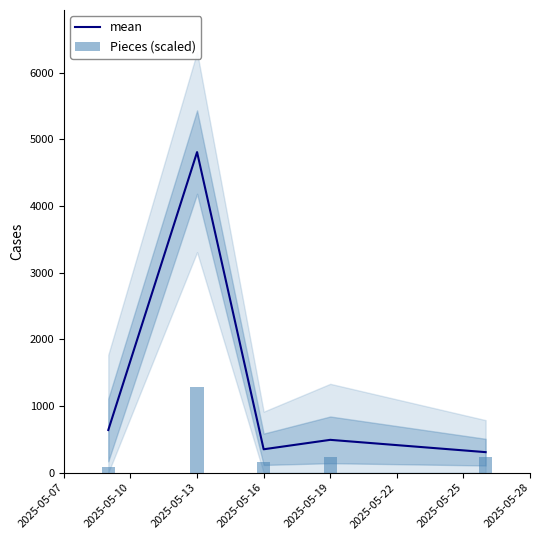

How many groups of bars are there?

5